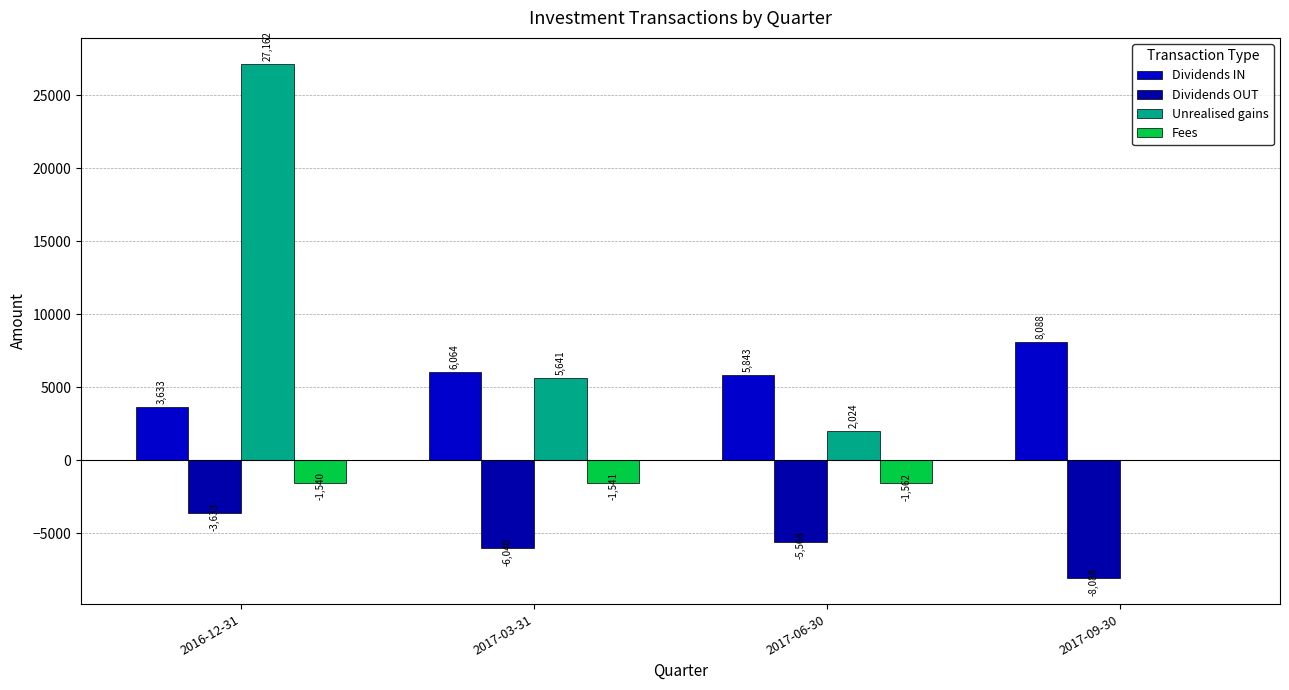

Reading left to right, list all the values displayed in this chart.

Dividends IN: 2016-12-31=3633.1	2017-03-31=6063.8	2017-06-30=5843.0	2017-09-30=8087.9
Dividends OUT: 2016-12-31=-3633.1	2017-03-31=-6040.0	2017-06-30=-5567.5	2017-09-30=-8087.9
Unrealised gains: 2016-12-31=27161.9	2017-03-31=5641.0	2017-06-30=2024.1	2017-09-30=0.0
Fees: 2016-12-31=-1539.9	2017-03-31=-1540.8	2017-06-30=-1561.6	2017-09-30=0.0